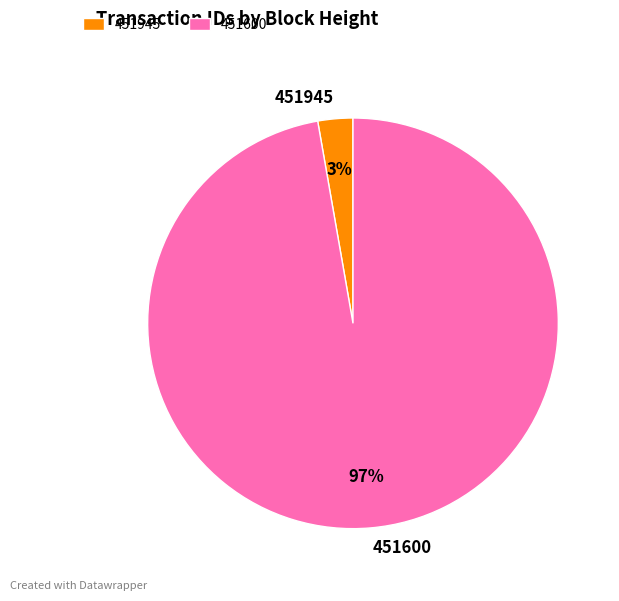

Is it true that 451600 is 97% of the pie?

True